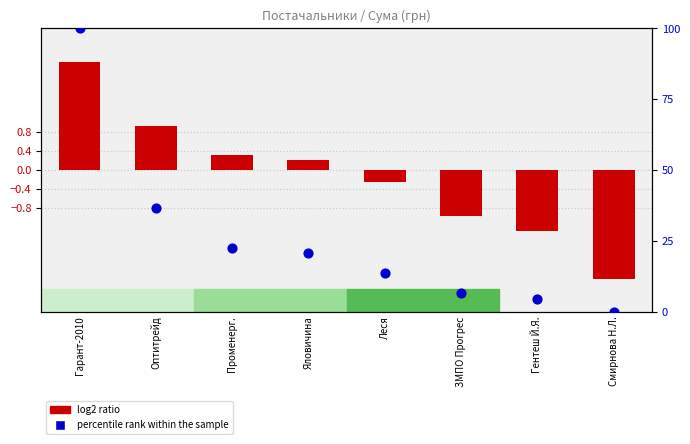

What are all the series names shown in the legend?

log2 ratio, percentile rank within the sample